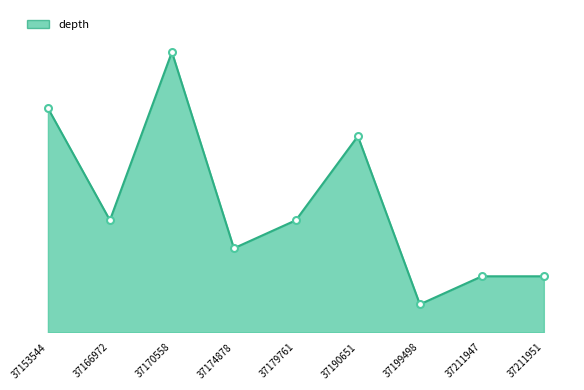

True or false: the data shows 10 at 37170558.

True